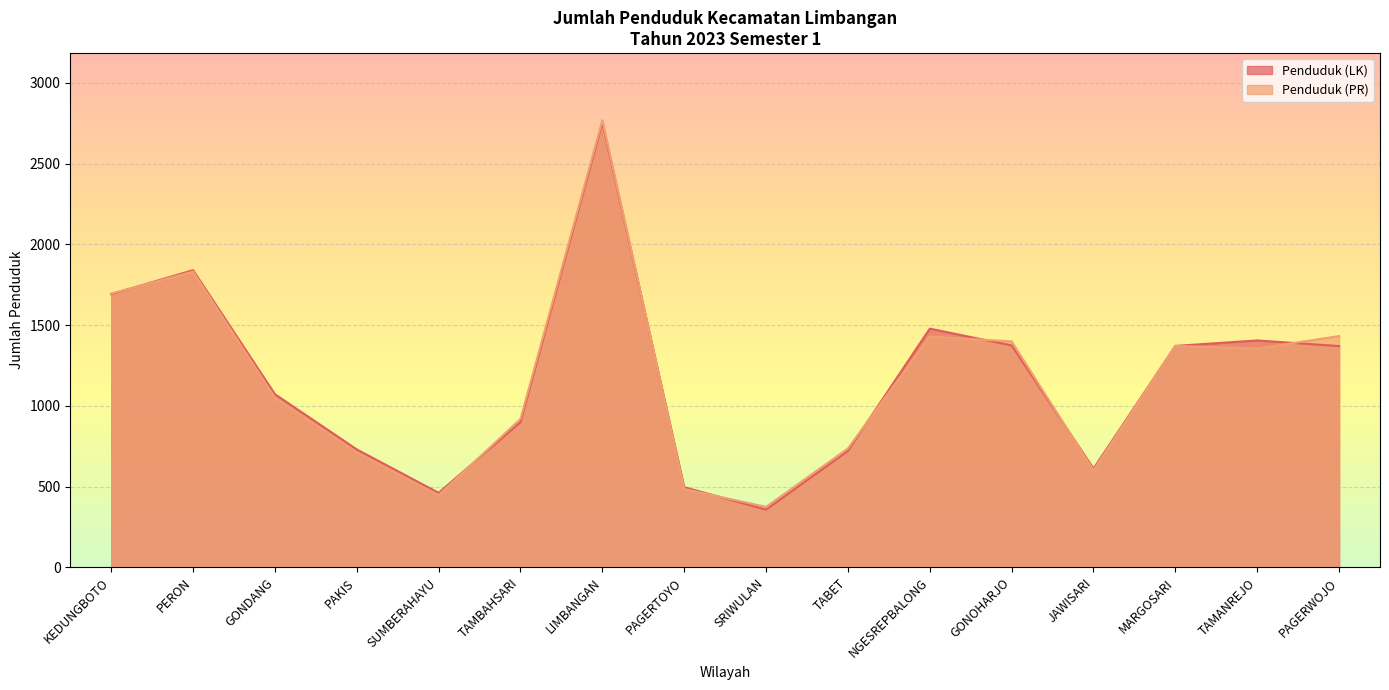

At how many categories does at least one series exceed 2389?

1